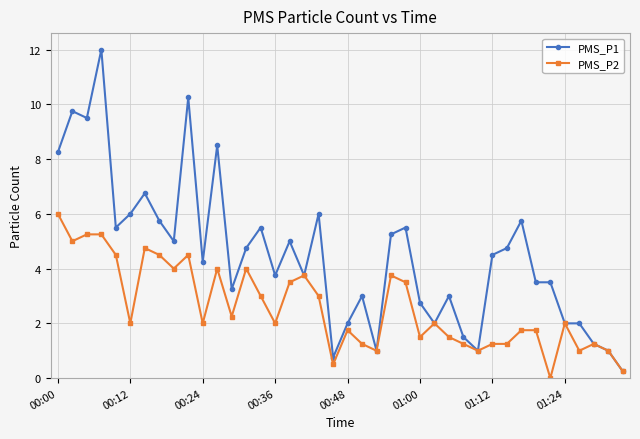

Which series has the largest total across all categories?

PMS_P1